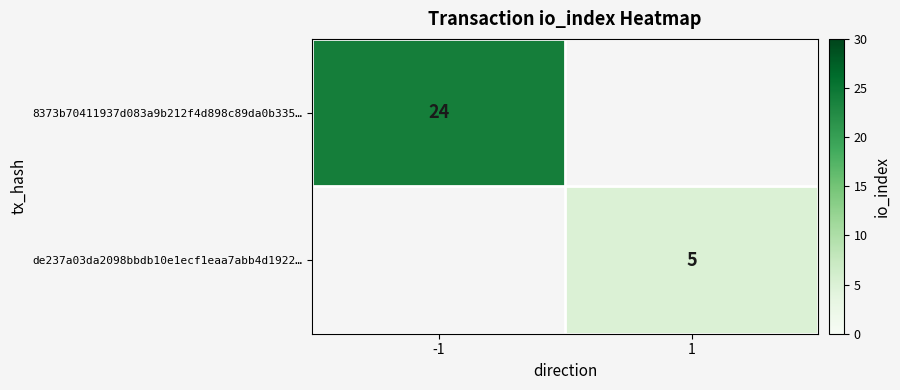

The 8373b70411937d083a9b212f4d898c89da0b335… series shows 17 at -1. True or false?

False